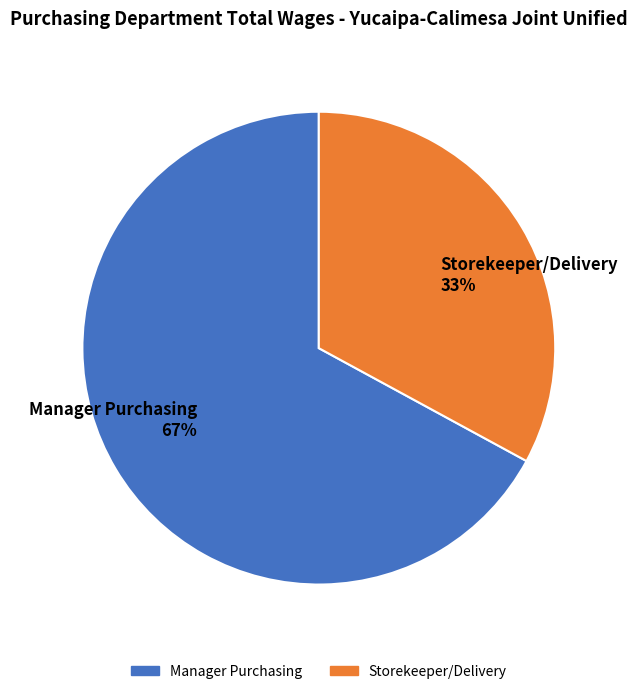

Which has a higher value, Storekeeper/Delivery or Manager Purchasing?

Manager Purchasing